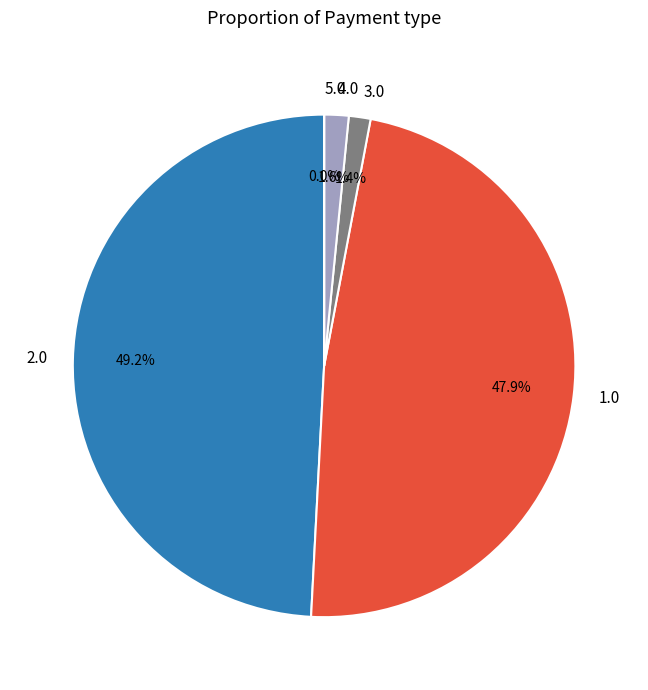

Which category has the biggest portion of the pie?

2.0